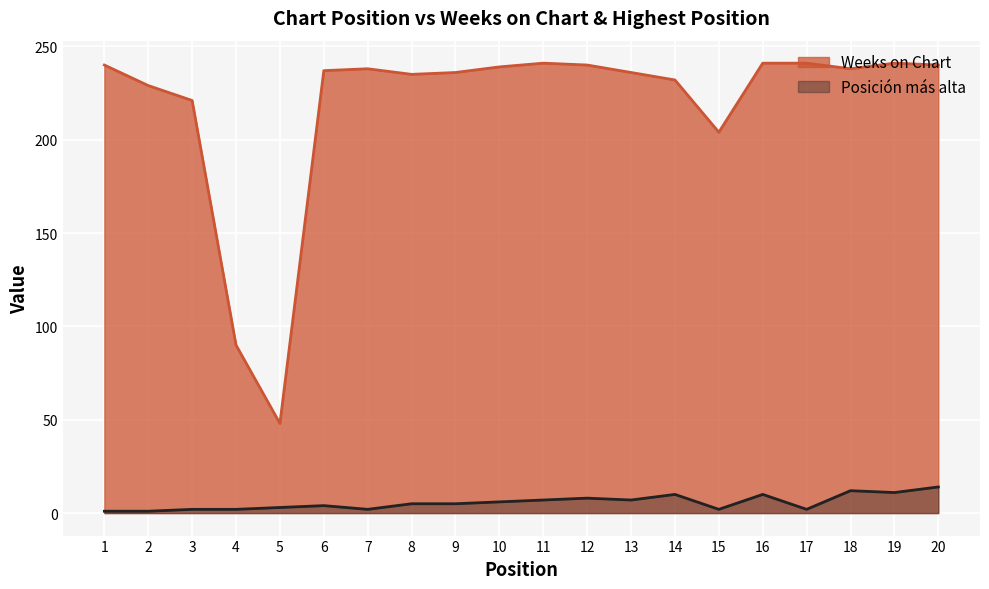

True or false: Weeks on Chart and Posicion mas alta intersect in this chart.

False